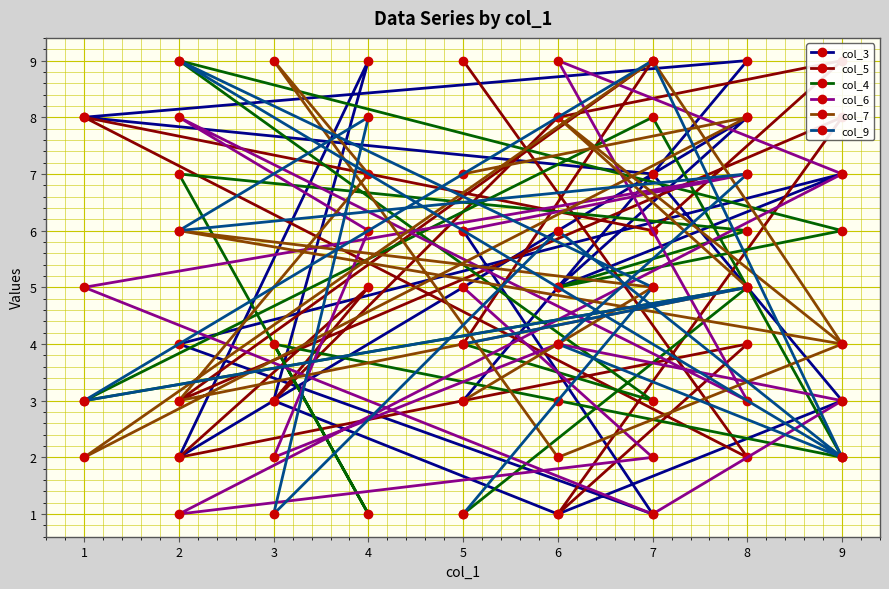

True or false: col_5 and col_3 intersect in this chart.

True